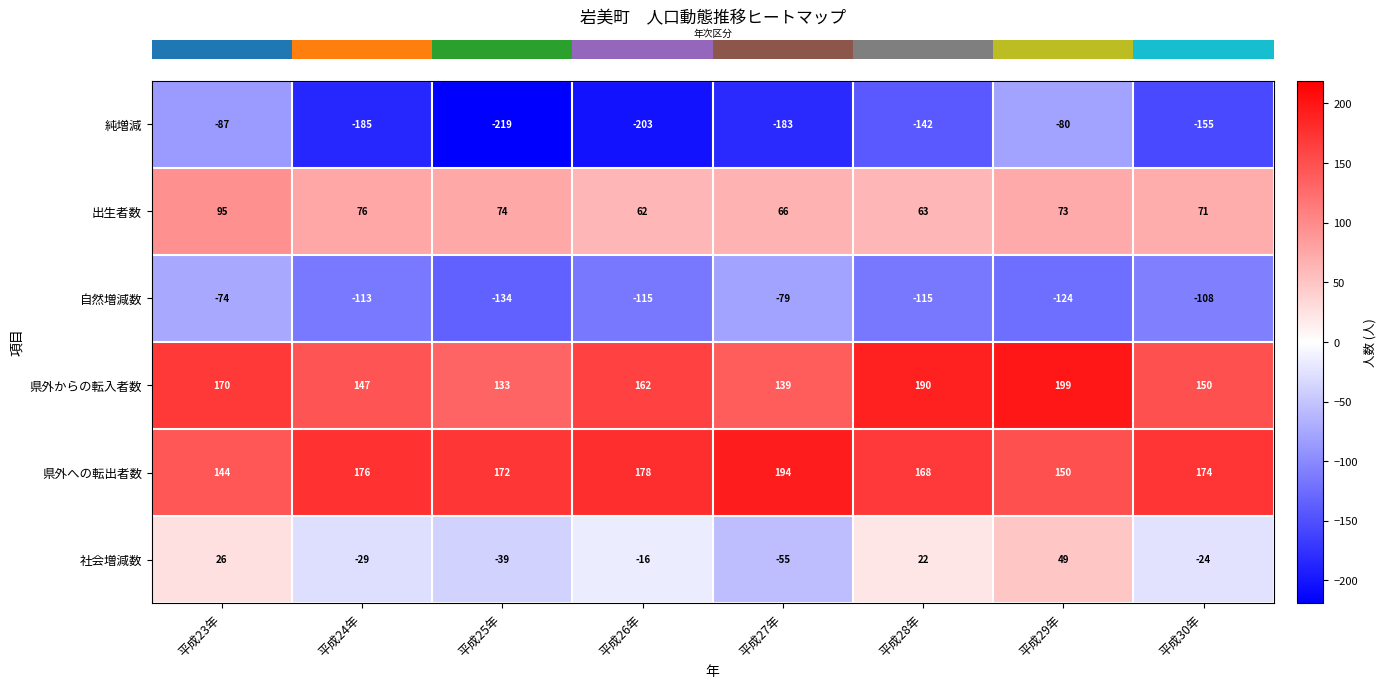

List the series in order of their peak value, highest first.

県外からの転入者数, 県外への転出者数, 出生者数, 社会増減数, 自然増減数, 純増減